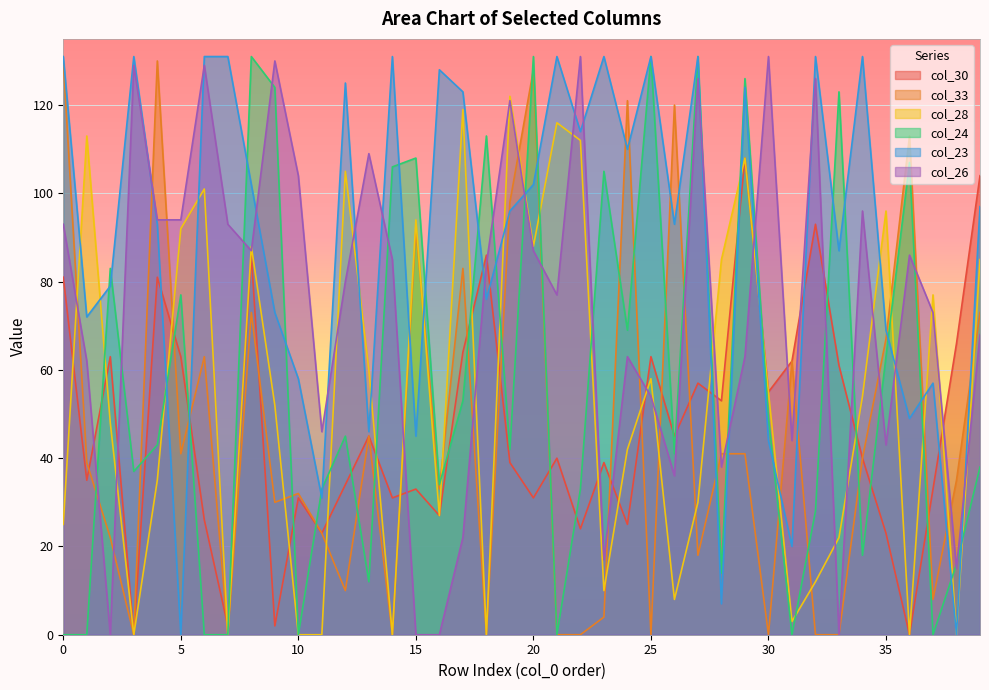

Reading right to left, transcribe all the data shown in this chart.

col_30: 104	66	33	0	23	40	61	93	62	55	108	53	57	45	63	25	39	24	40	31	39	86	64	27	33	31	45	34	23	31	2	86	2	26	63	81	0	63	35	81
col_33: 73	35	8	113	67	40	0	0	62	0	41	41	18	120	0	121	4	0	0	128	98	0	83	33	92	0	45	10	23	32	30	73	0	63	41	130	0	22	39	130
col_28: 85	0	77	0	96	54	22	12	3	55	108	85	30	8	58	42	10	112	116	88	122	0	119	27	94	0	60	105	0	0	52	88	0	101	92	35	0	48	113	25
col_24: 38	16	0	107	63	18	123	28	0	49	126	14	131	41	131	69	105	33	0	131	42	113	53	34	108	106	12	45	33	0	124	131	0	0	77	43	37	83	0	0
col_23: 97	0	57	49	69	131	87	131	20	44	124	7	131	93	131	110	131	114	131	102	96	76	123	128	45	131	46	125	31	58	73	102	131	131	0	93	131	79	72	131
col_26: 68	15	73	86	43	96	0	126	44	131	63	38	126	36	54	63	17	131	77	87	121	84	22	0	0	85	109	80	46	104	130	87	93	129	94	94	129	0	62	93